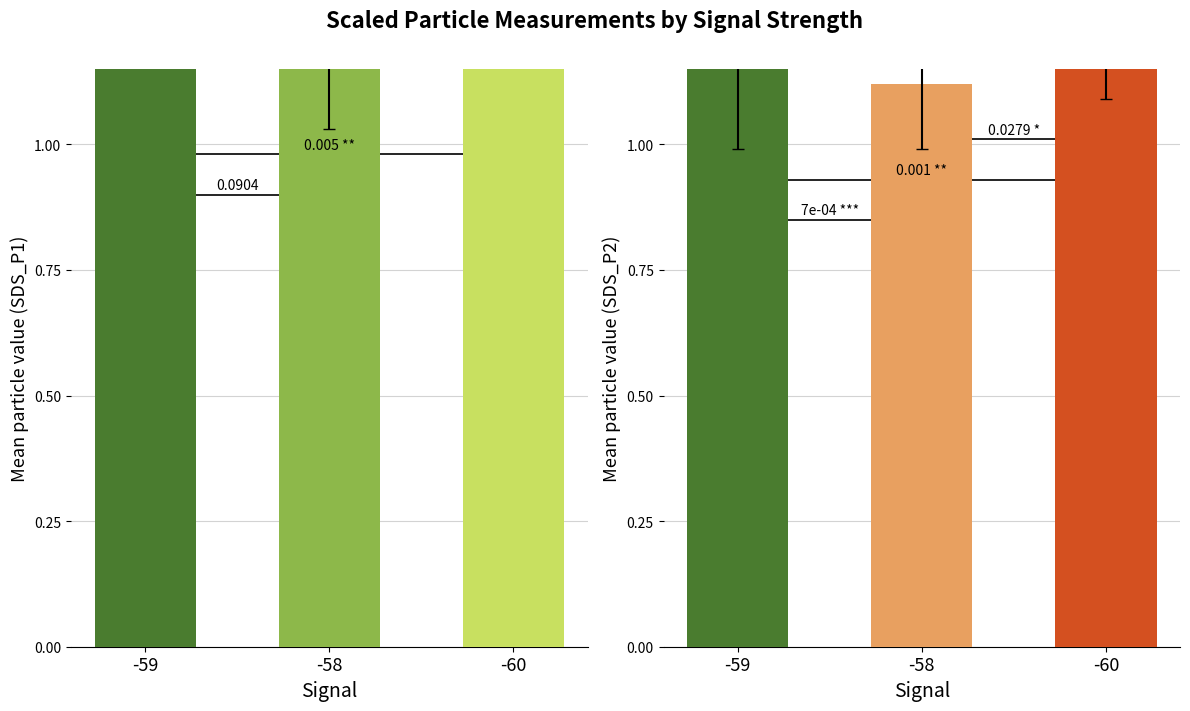

Rank the series by their average value, from lowest to highest.

SDS_P2, SDS_P1